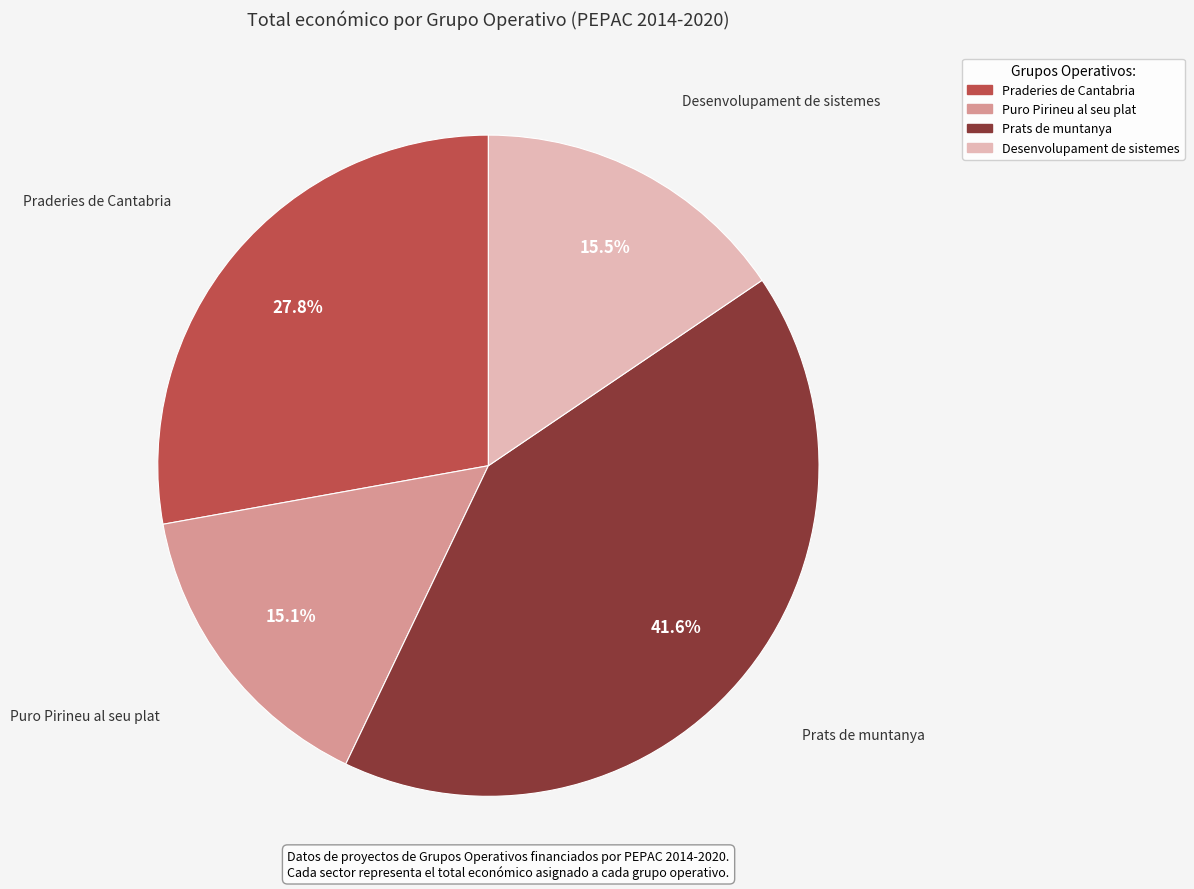

Is there a majority slice in this chart?

No